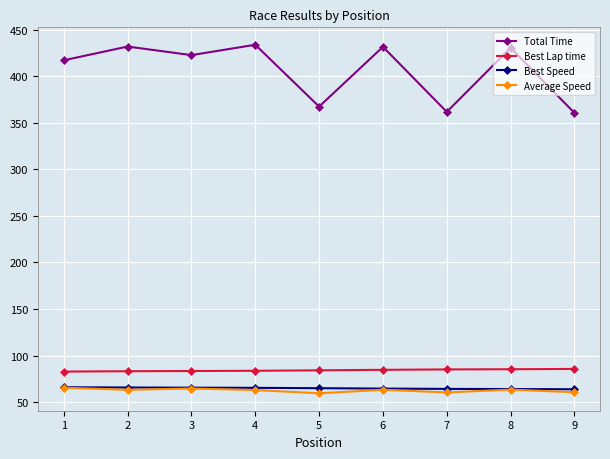

What is the value of the Total Time point at the 9th from the left?

360.7